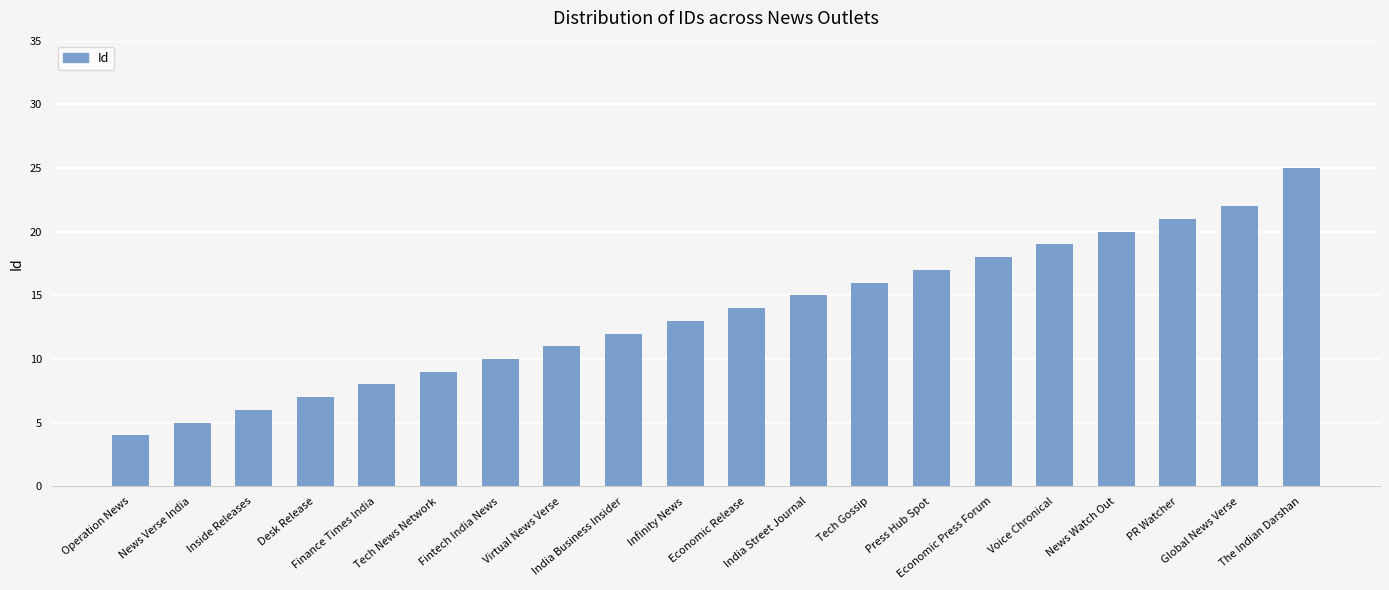

What is the label of the 17th bar from the right?

Desk Release